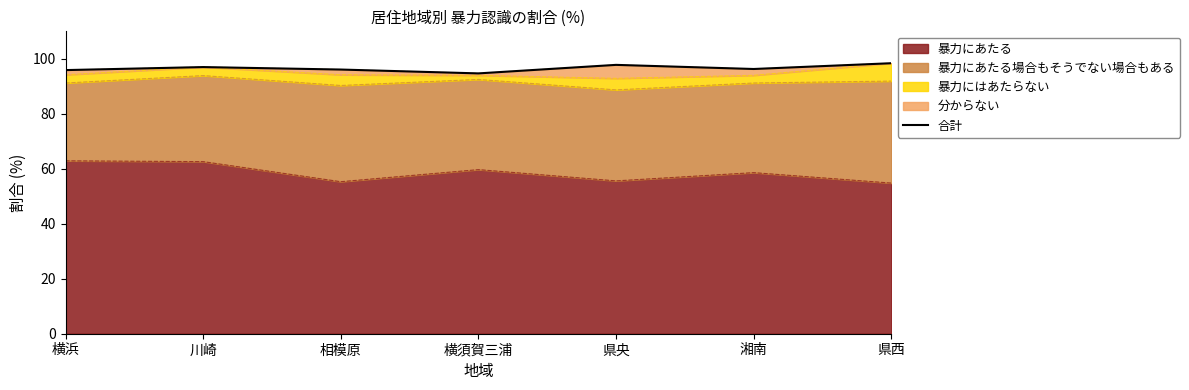

What is the difference between the values at 県央 and 湘南?

1.5